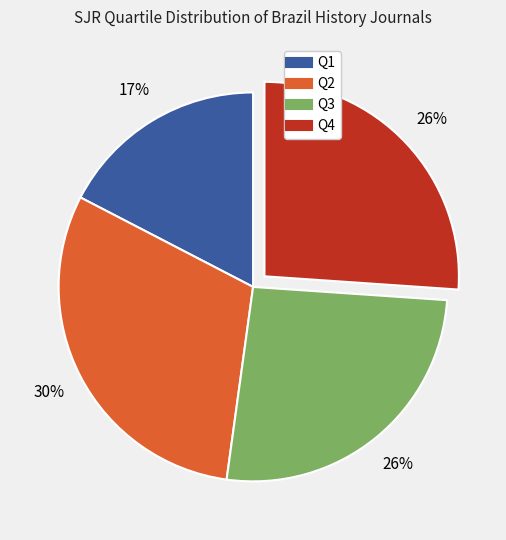

Which slice is the largest?

Q2